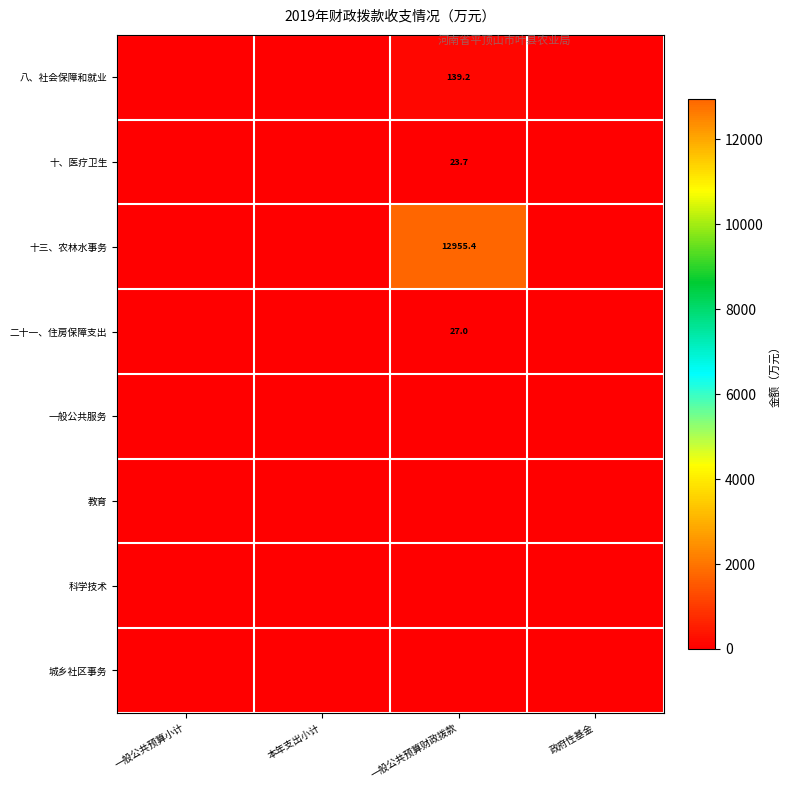

What is the total value across all series at 一般公共预算财政拨款?

13145.3